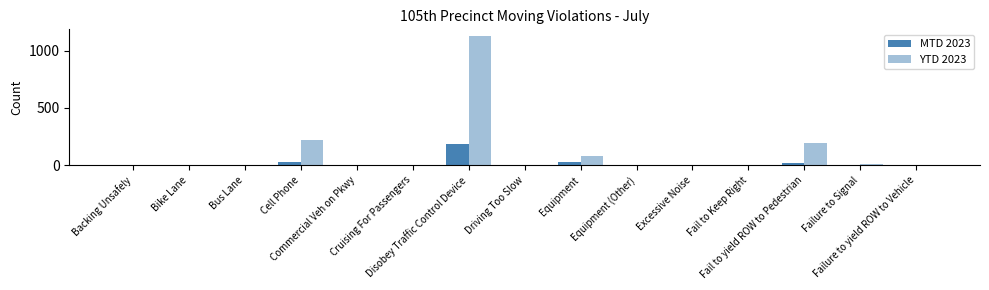

Does the chart contain stacked bars?

No